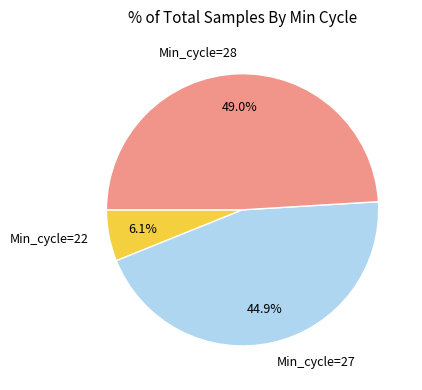

To the nearest percent, what is the average slice percentage?

33%